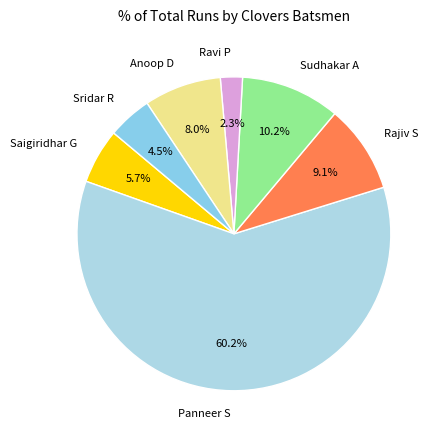

Rank the categories by value from highest to lowest.

Panneer S, Sudhakar A, Rajiv S, Anoop D, Saigiridhar G, Sridar R, Ravi P